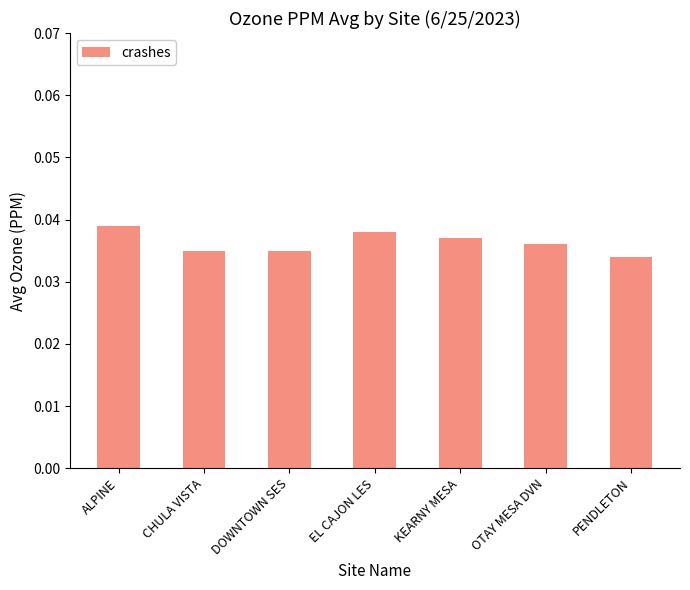

How many bars are there in total?

7